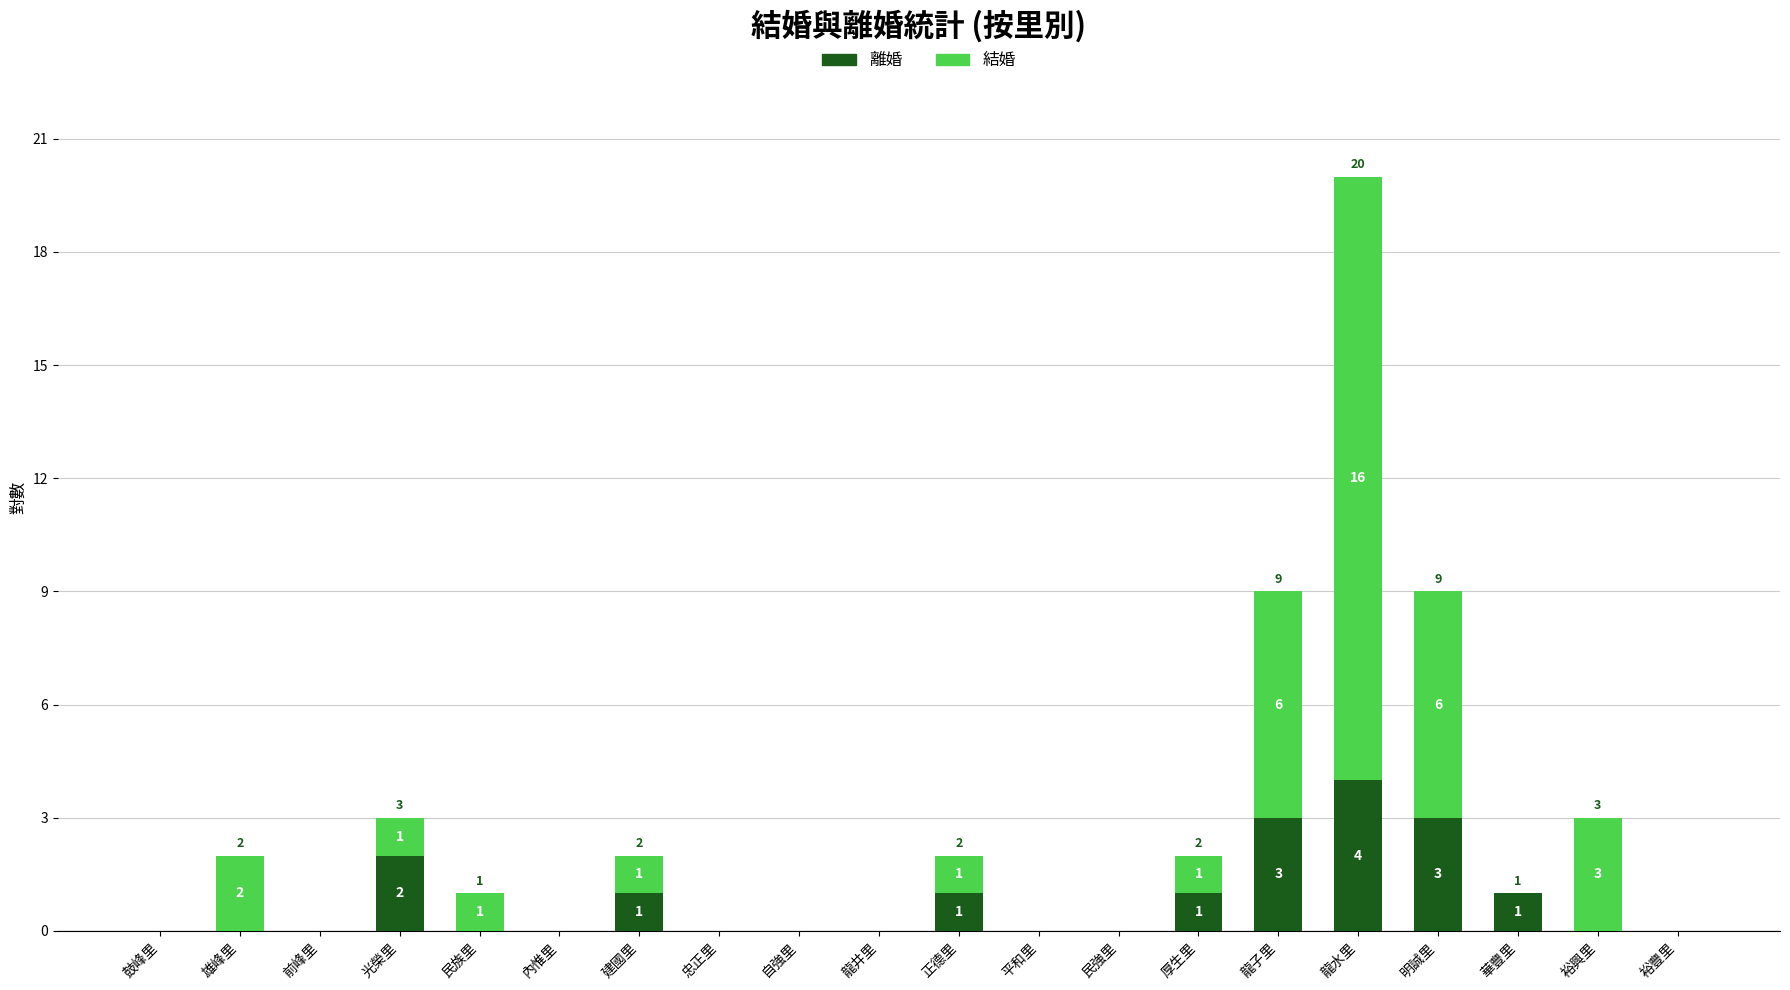

Is it true that 離婚 equals 4 at 龍水里?

True